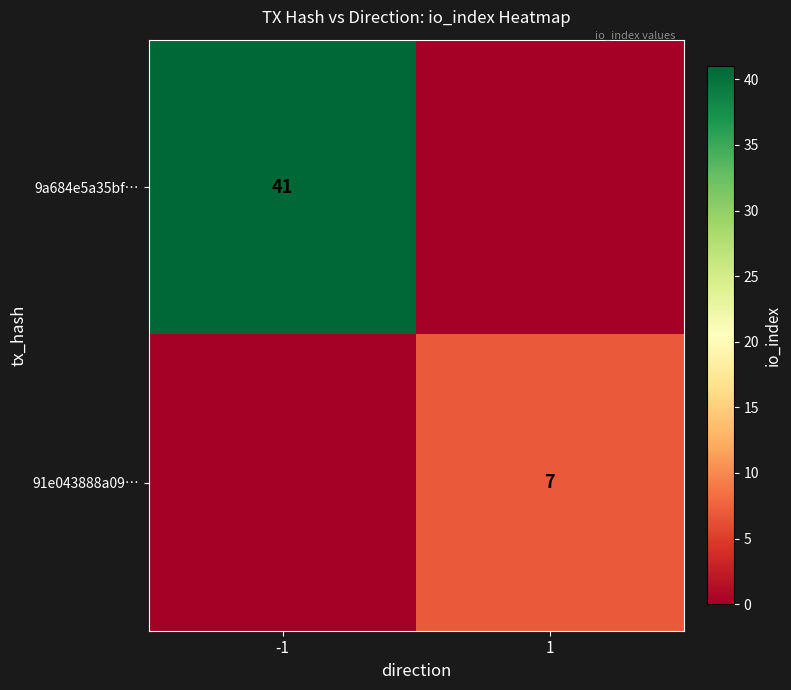

How many series are shown in this chart?

2